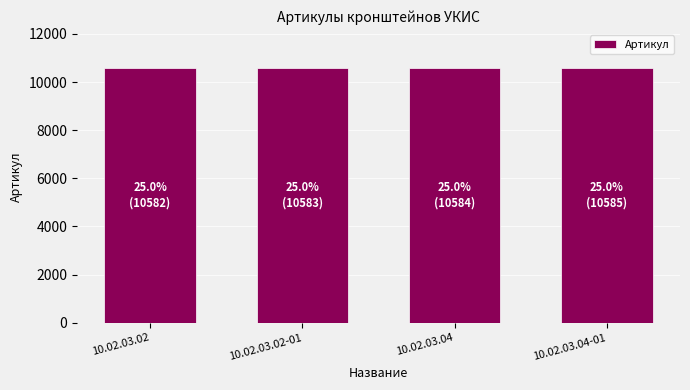

Is it true that the value at 10.02.03.02 is 18324?

False